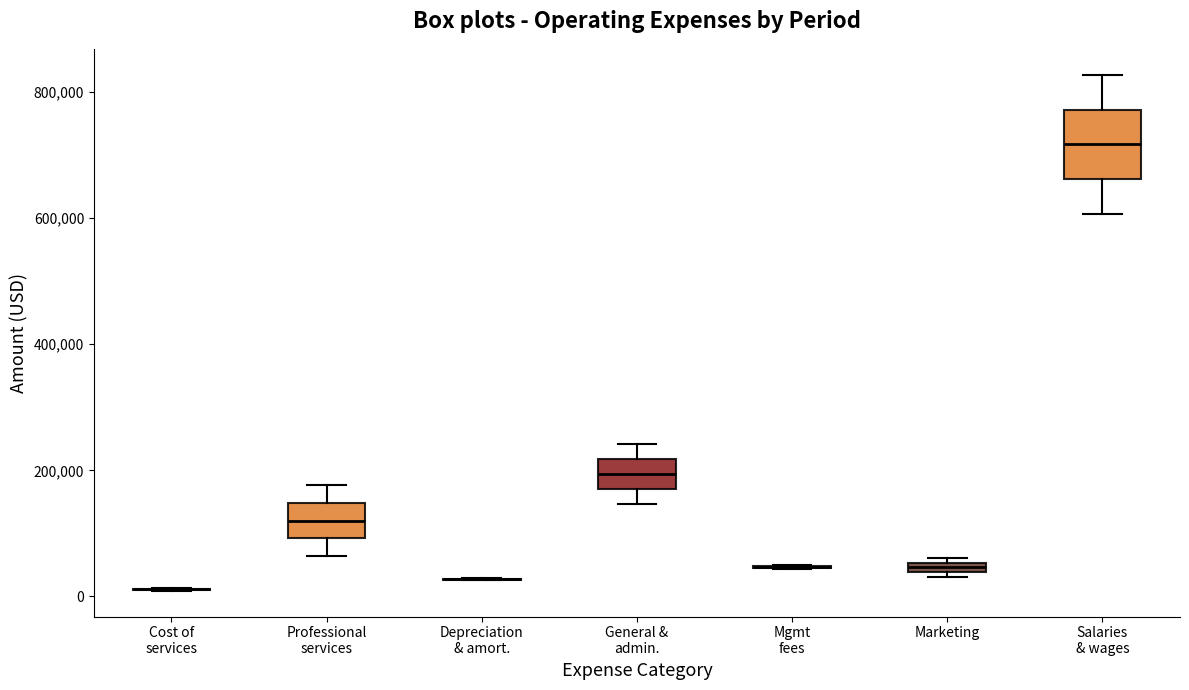

Comparing the boxes themselves (not the whiskers), which one is the tallest?

Salaries & wages